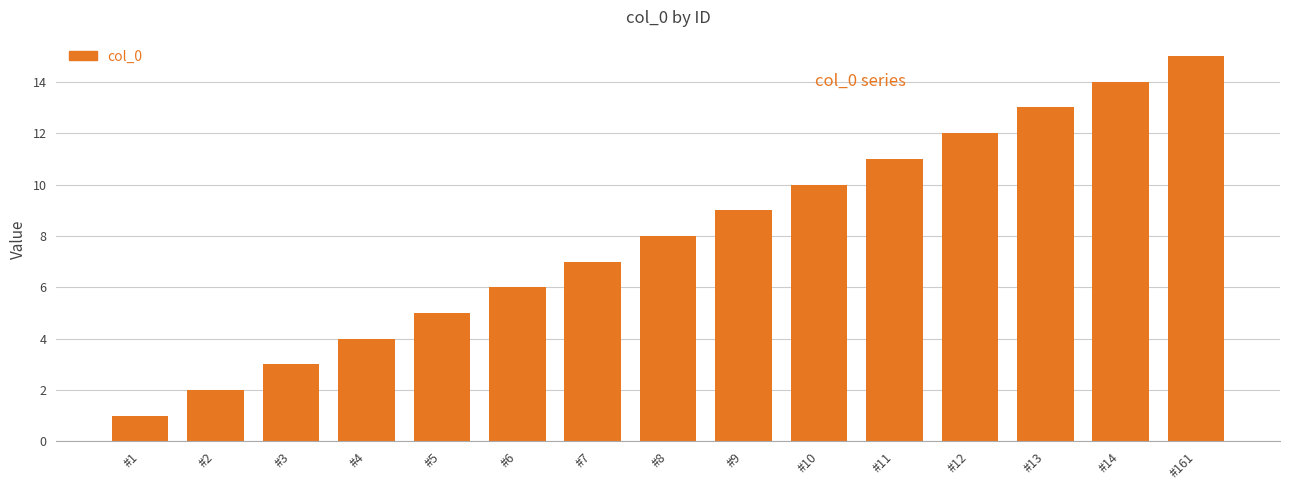

The chart shows a value of 20 at #13. True or false?

False